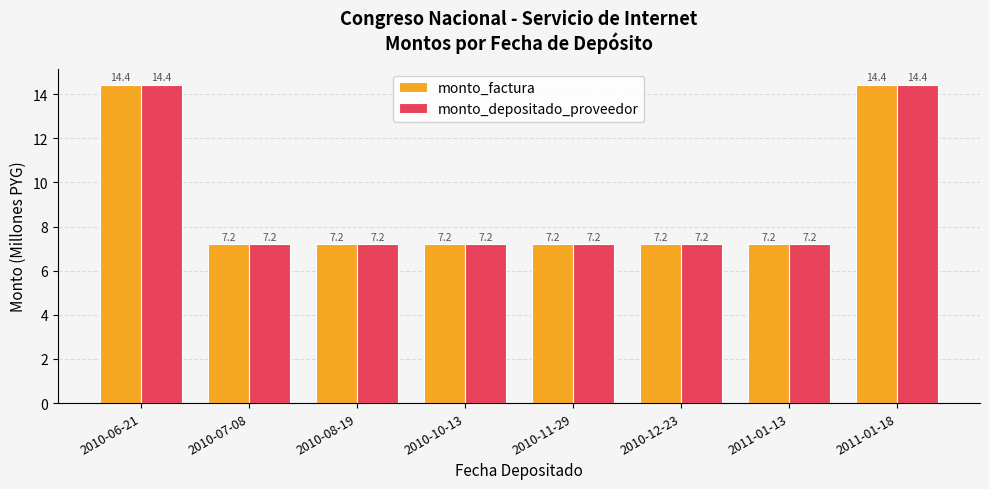

What is the minimum value shown in the chart?

7.2